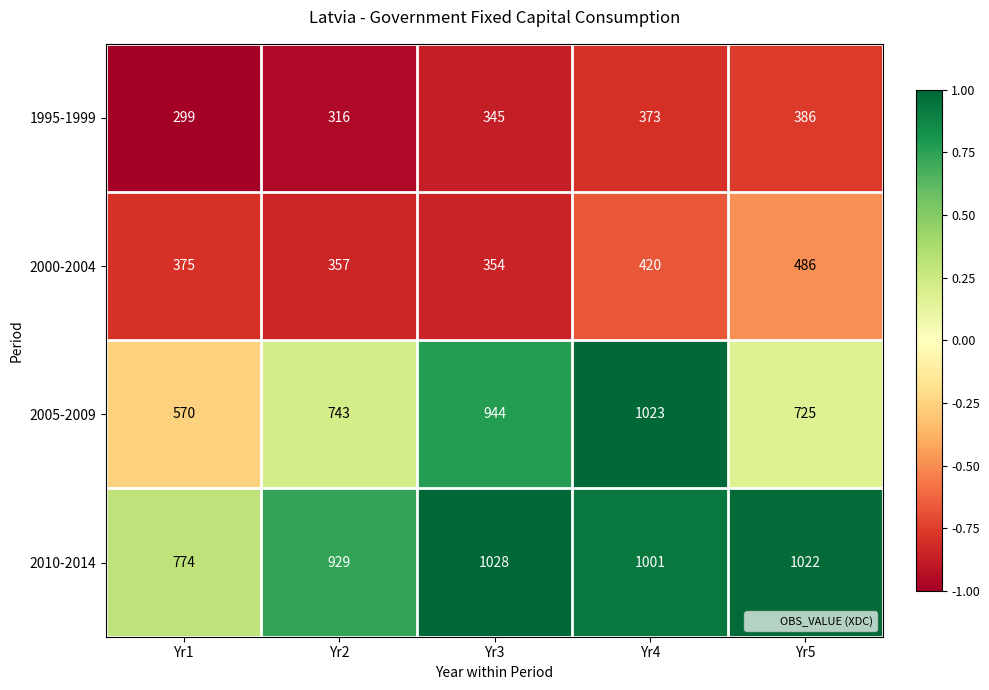

Which category has the lowest value across all series?

Yr1